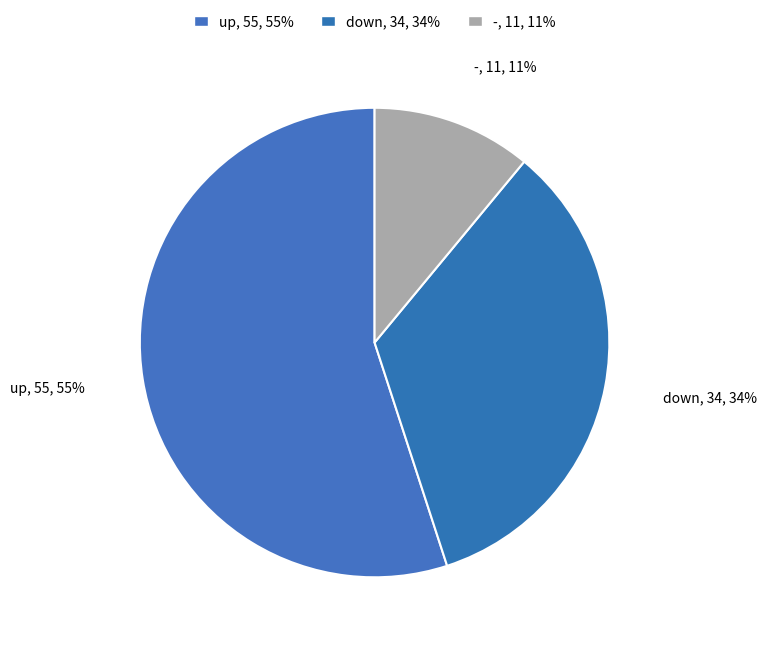

Do - and up together represent more than half of the pie?

Yes